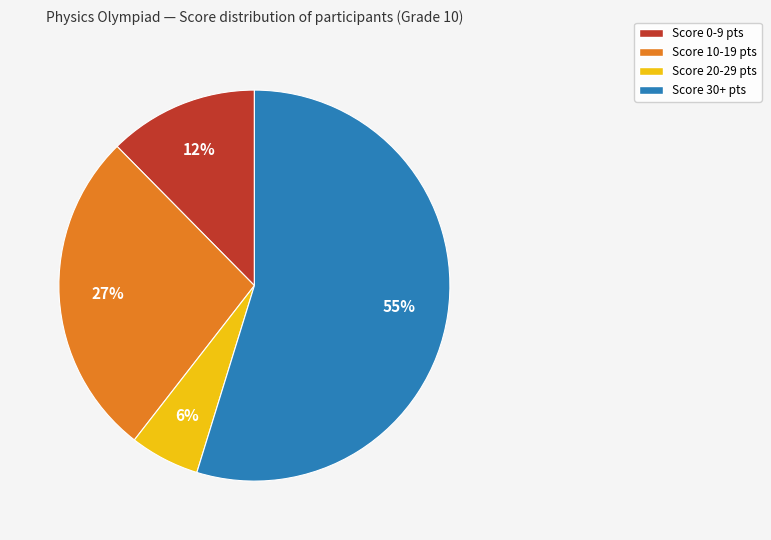

To the nearest percent, what is the difference between the largest and smallest slice percentages?

49%